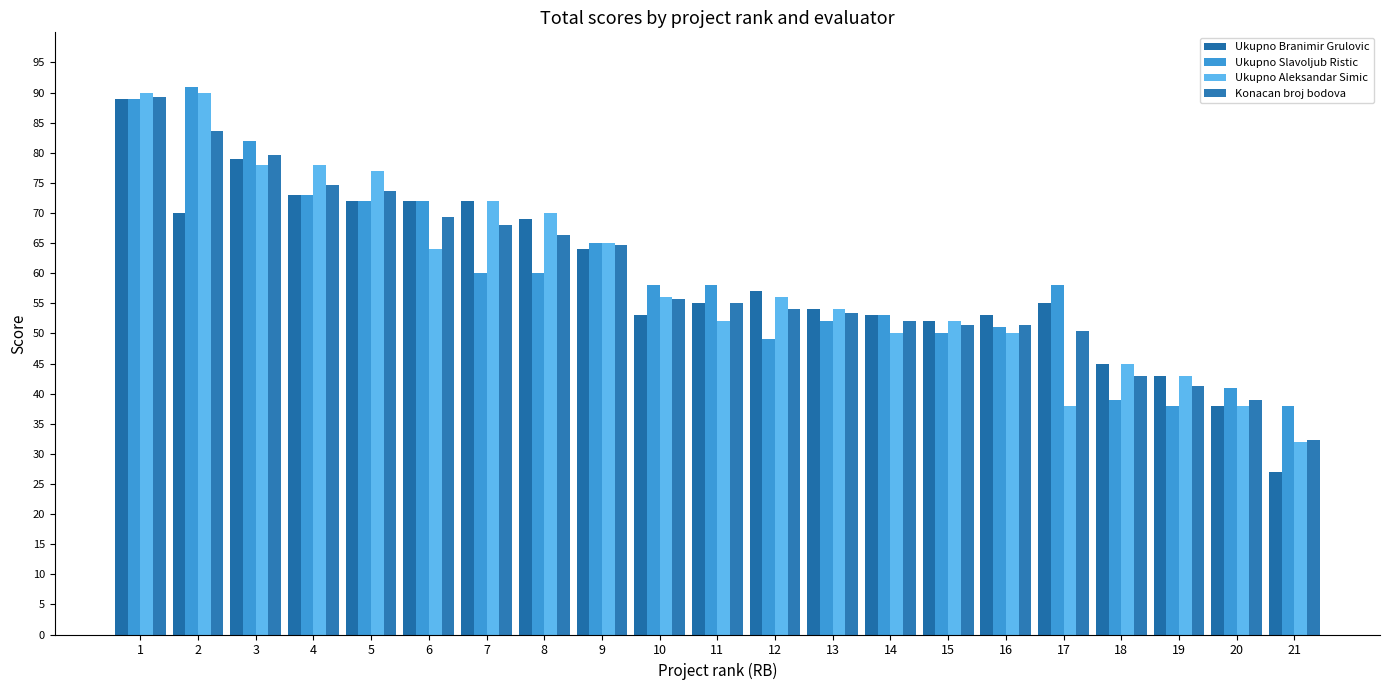

How many distinct data groups are displayed?

4